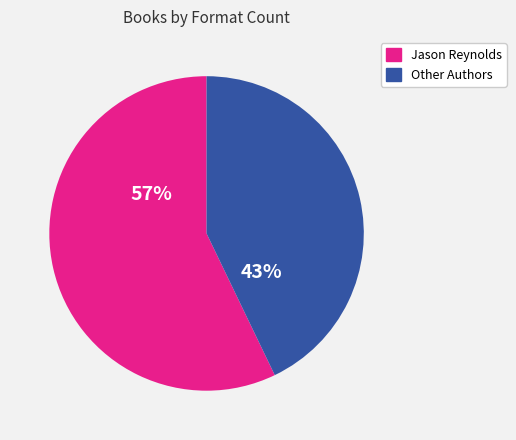

To the nearest percent, what is the difference between the largest and smallest slice percentages?

14%